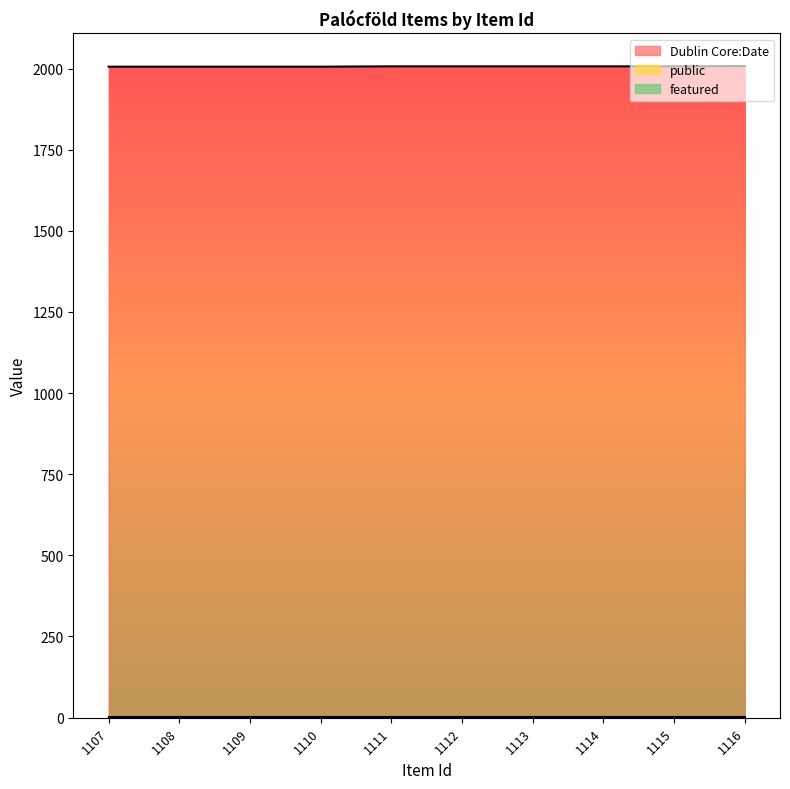

Reading left to right, list all the values displayed in this chart.

public: 1	1	1	1	1	1	1	1	1	1
featured: 0	0	0	0	0	0	0	0	0	0
Dublin Core:Date: 2006	2006	2006	2006	2007	2007	2007	2007	2007	2008